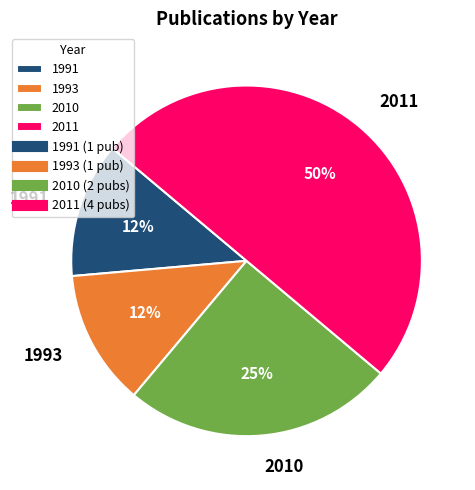

Combined, do 2011 and 1991 account for over 50%?

Yes